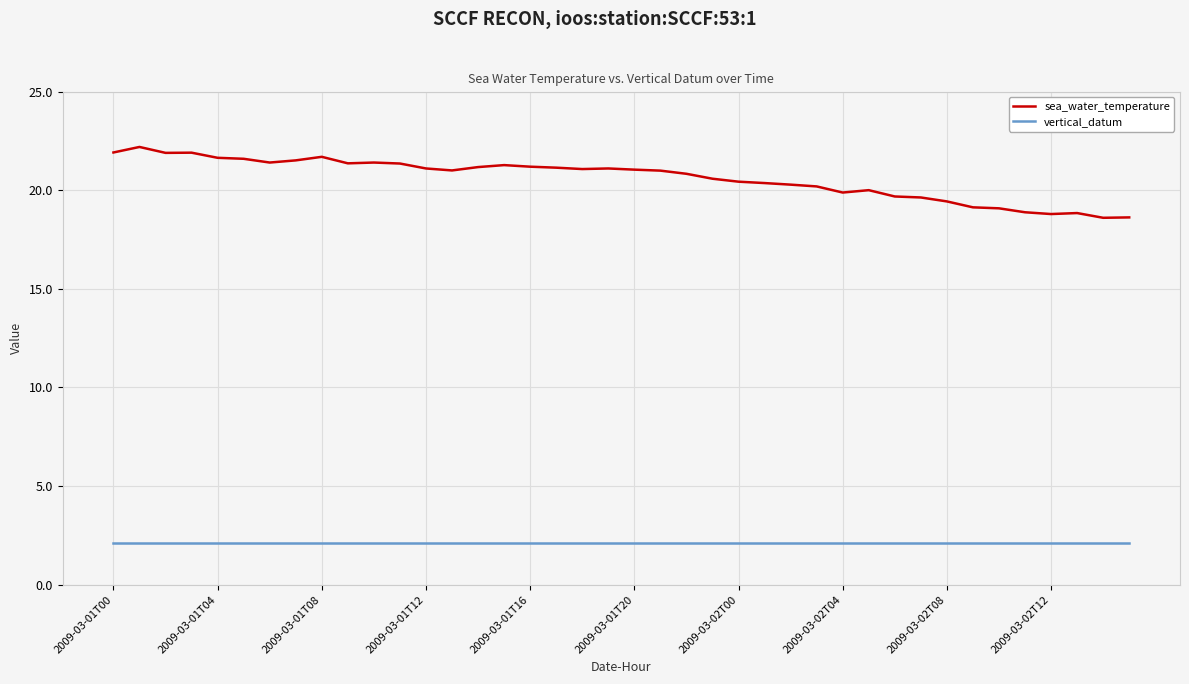

Which series has the largest range (max minus min)?

sea_water_temperature